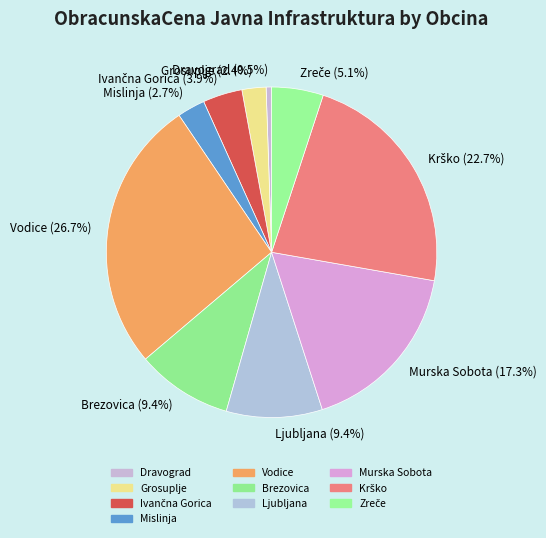

What percentage do Vodice and Ljubljana together represent?

36.1%